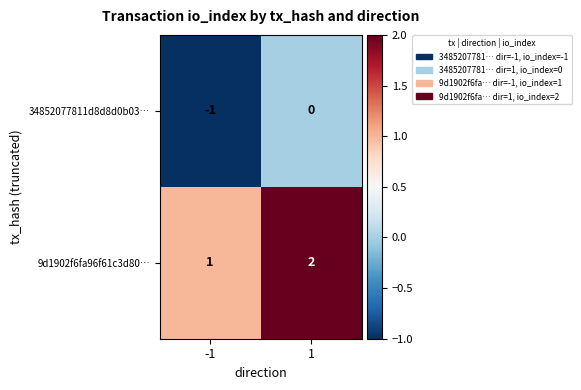

What is the sum of all 9d1902f6fa96f61c3d80… values?

3